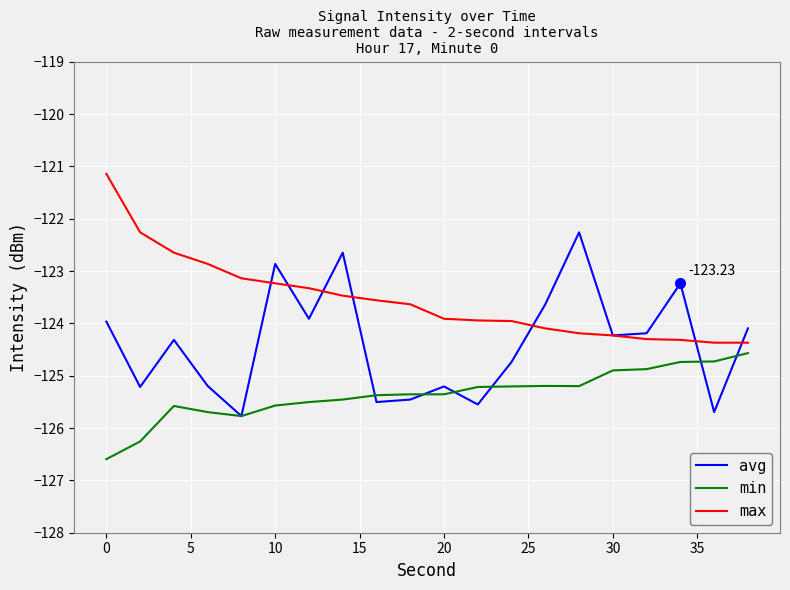

Is this an area chart (filled region under the line)?

No